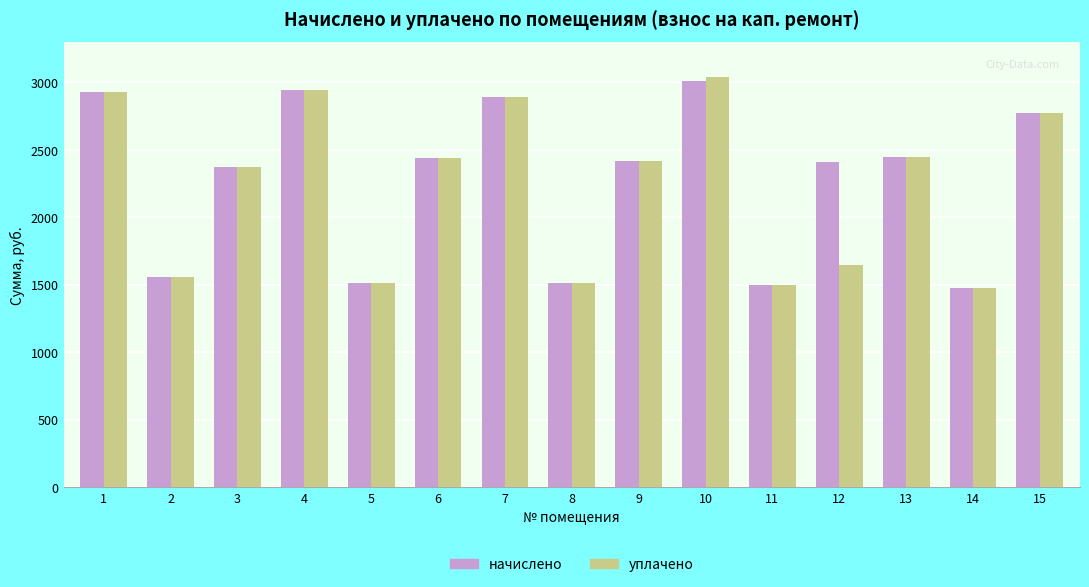

What is the value of the начислено bar at the 7th from the left?

2894.3